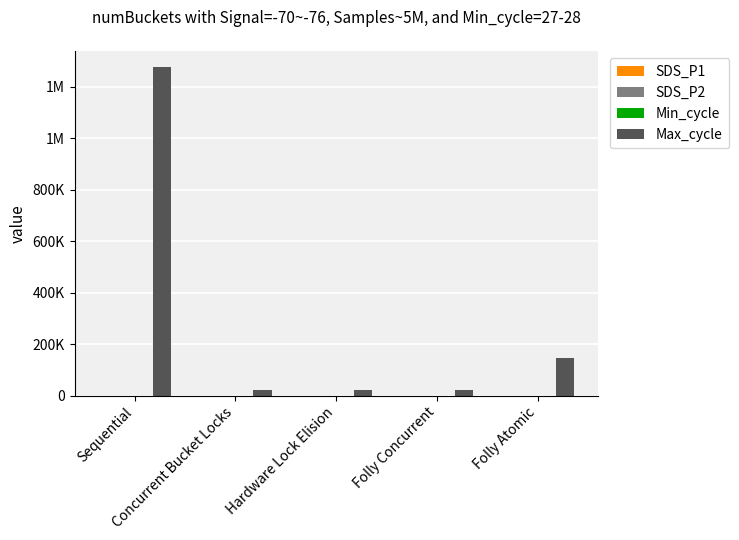

What is the greatest value displayed?

1276358.0